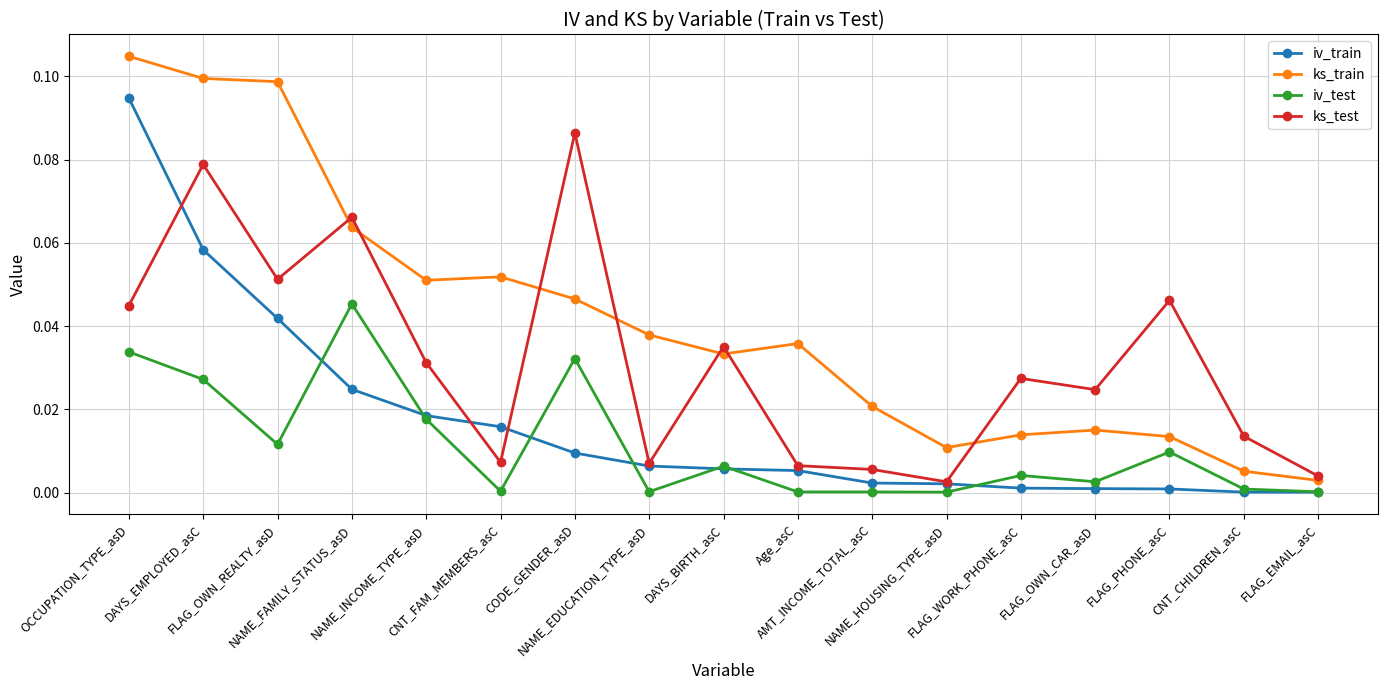

Which series has the largest range (max minus min)?

ks_train